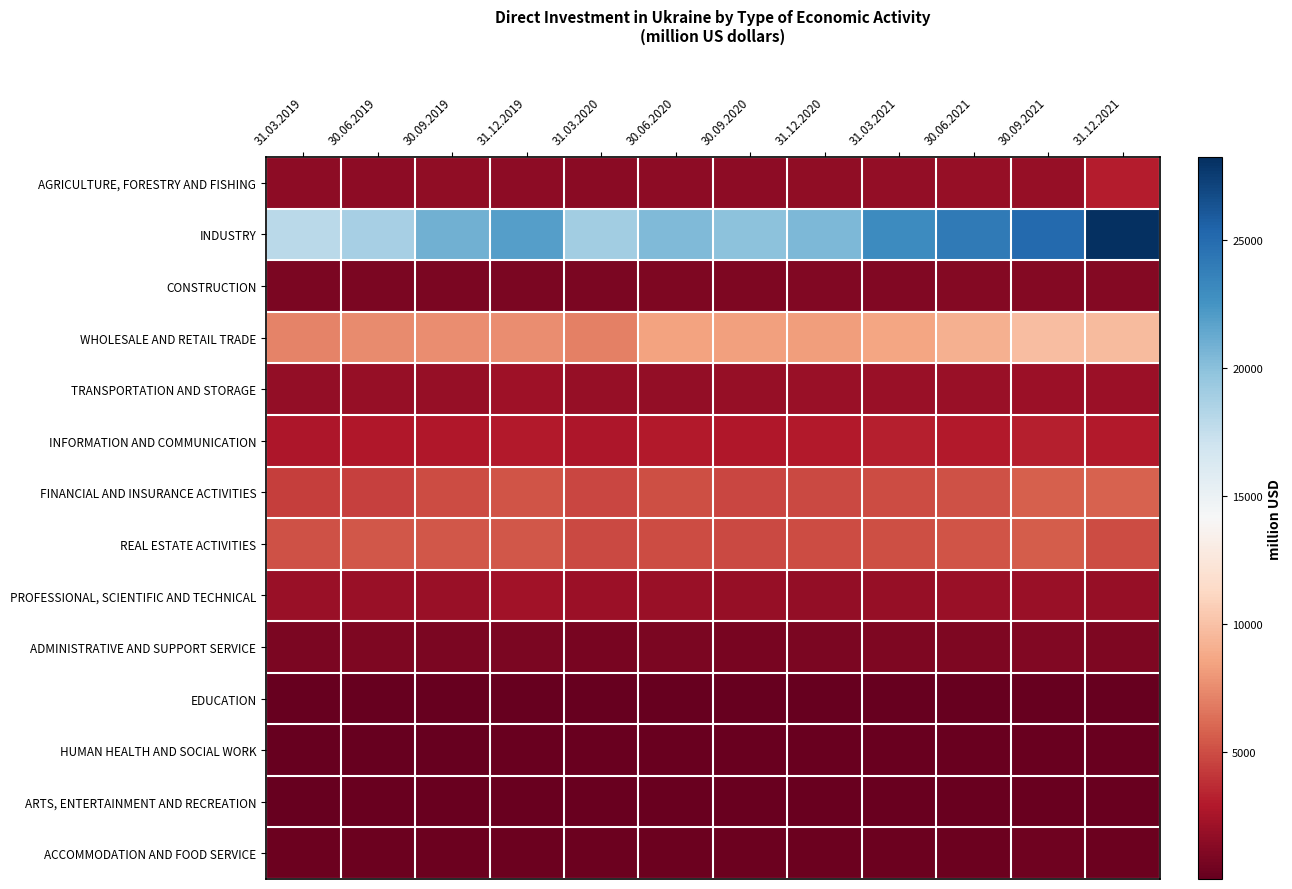

At which category is the sum across all series the highest?

31.12.2021